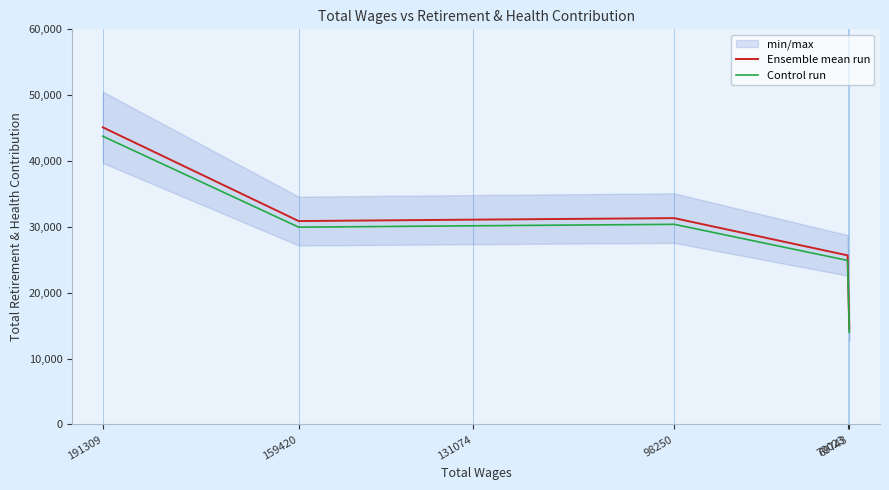

How many values in the Ensemble mean run series are below 31103?

3